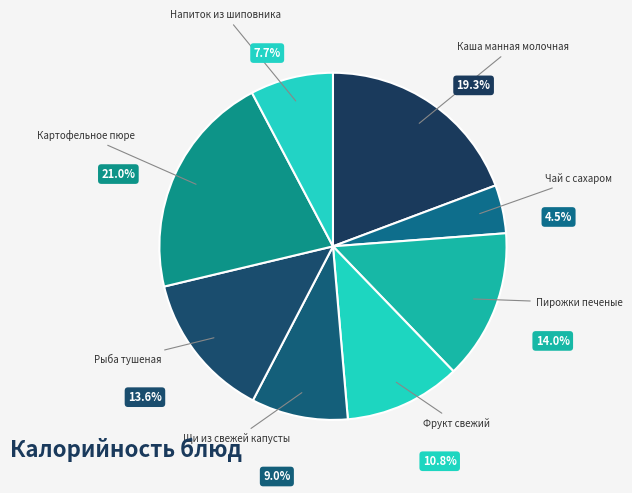

Which slice is the smallest?

Чай с сахаром